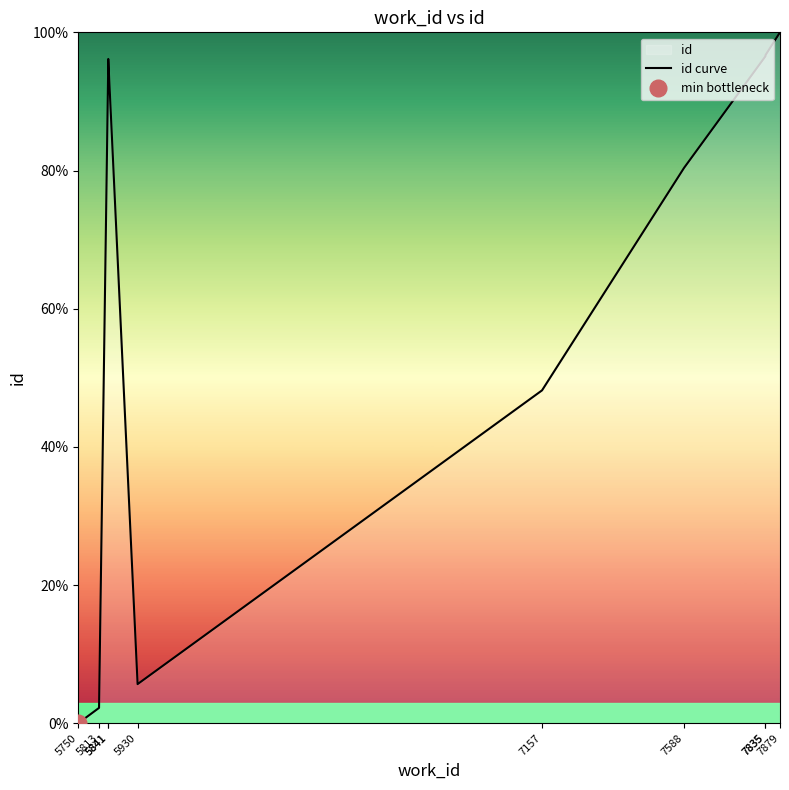

Is it true that the value at 5813 is 2.2?

True